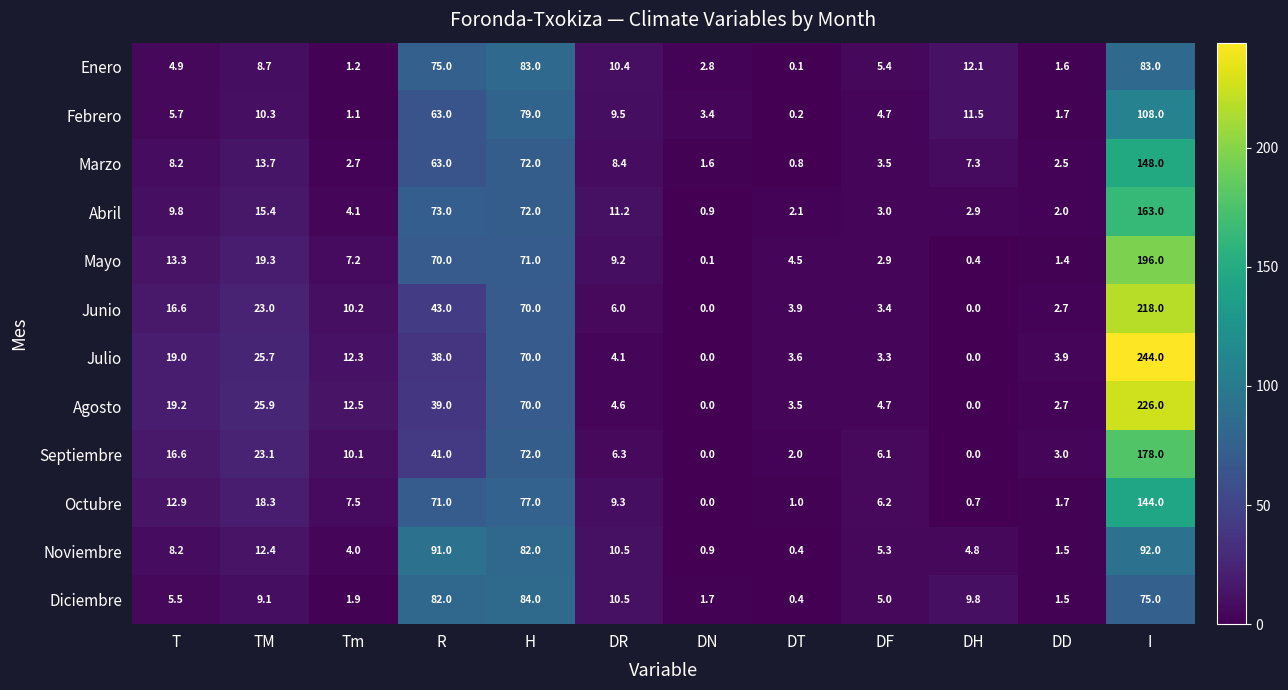

The value of Julio at I is 358.6. True or false?

False